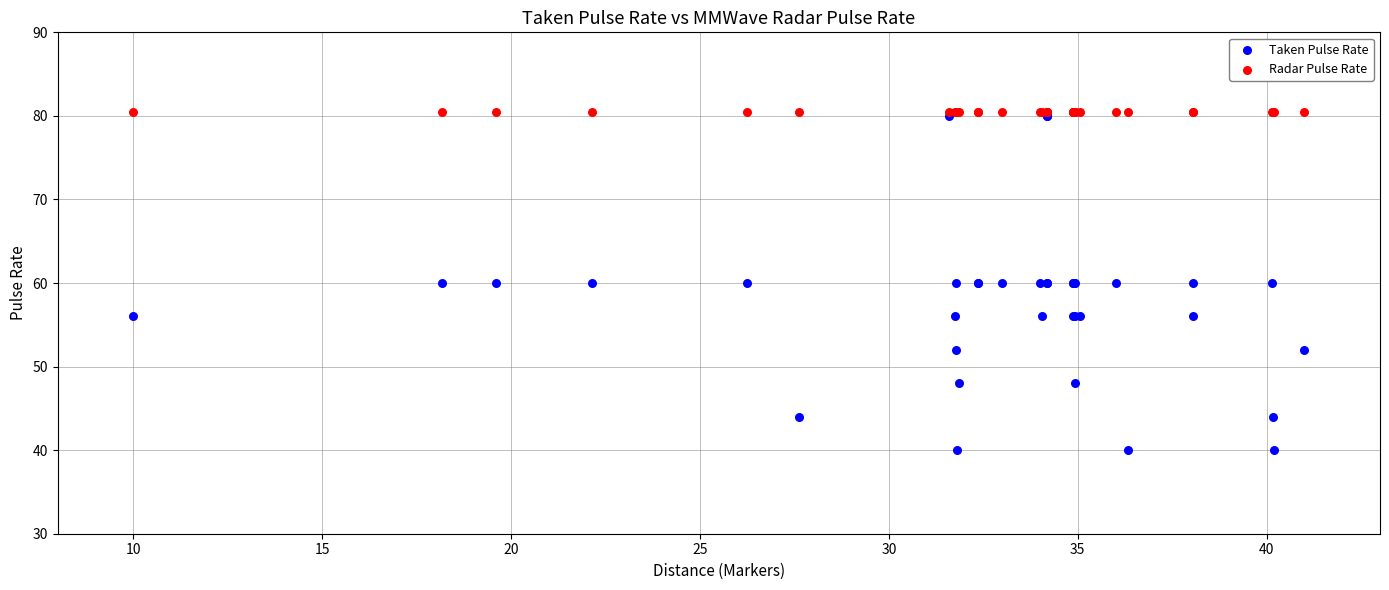

What are all the series names shown in the legend?

Taken Pulse Rate, Radar Pulse Rate